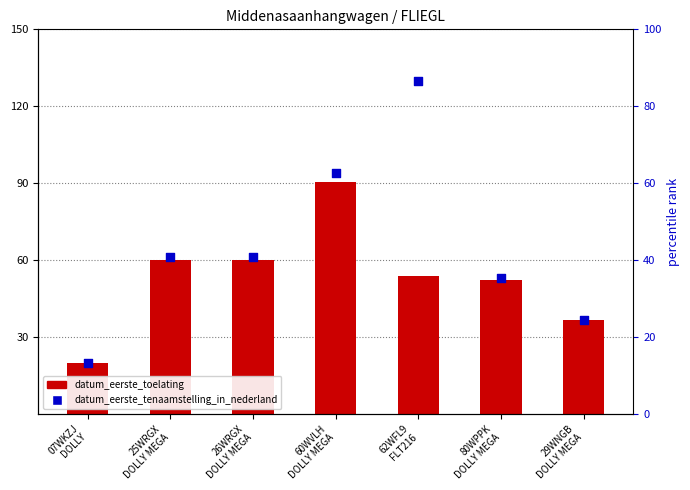

What is the total value across all series at 80WPPK
DOLLY MEGA?

105.1